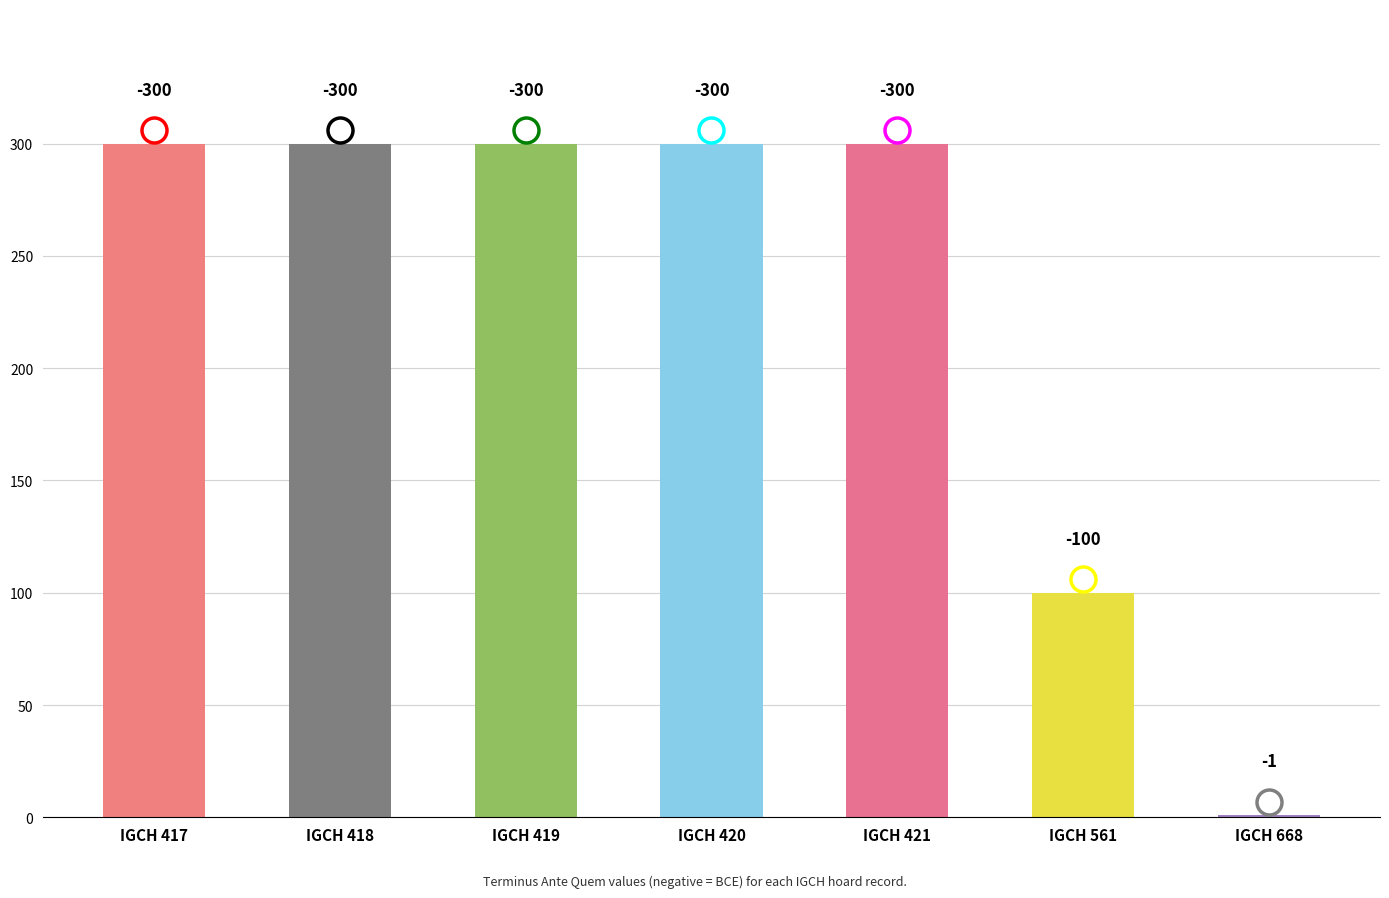

What is the smallest value displayed?

-300